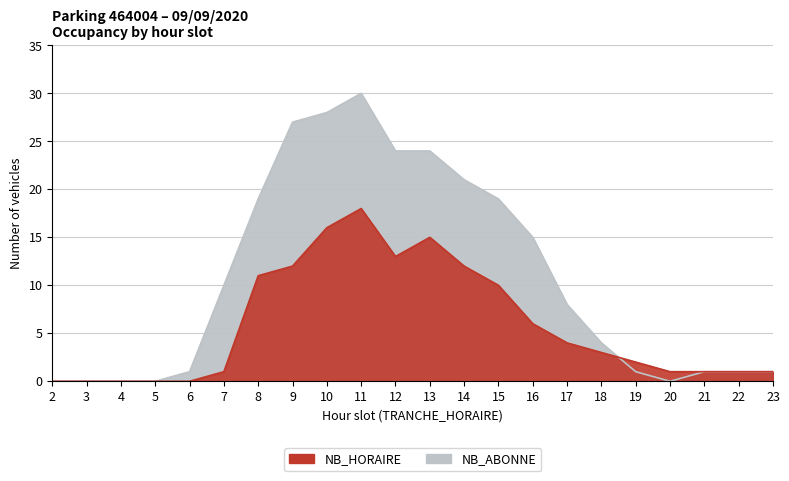

True or false: NB_HORAIRE has more than 1 points higher than both neighbors.

True